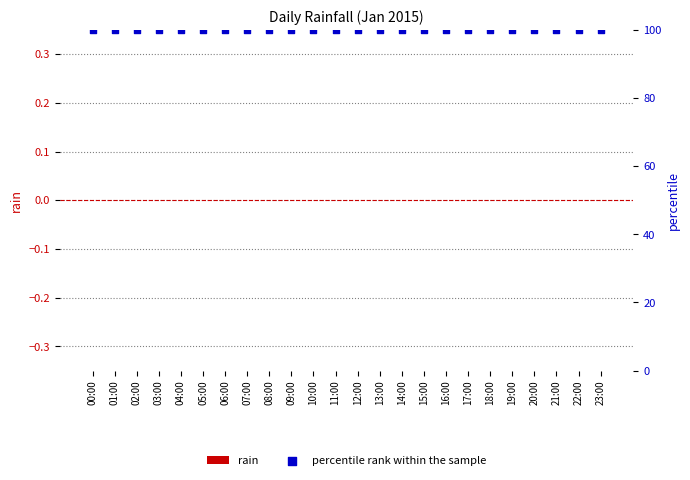

At which category is the sum across all series the highest?

00:00